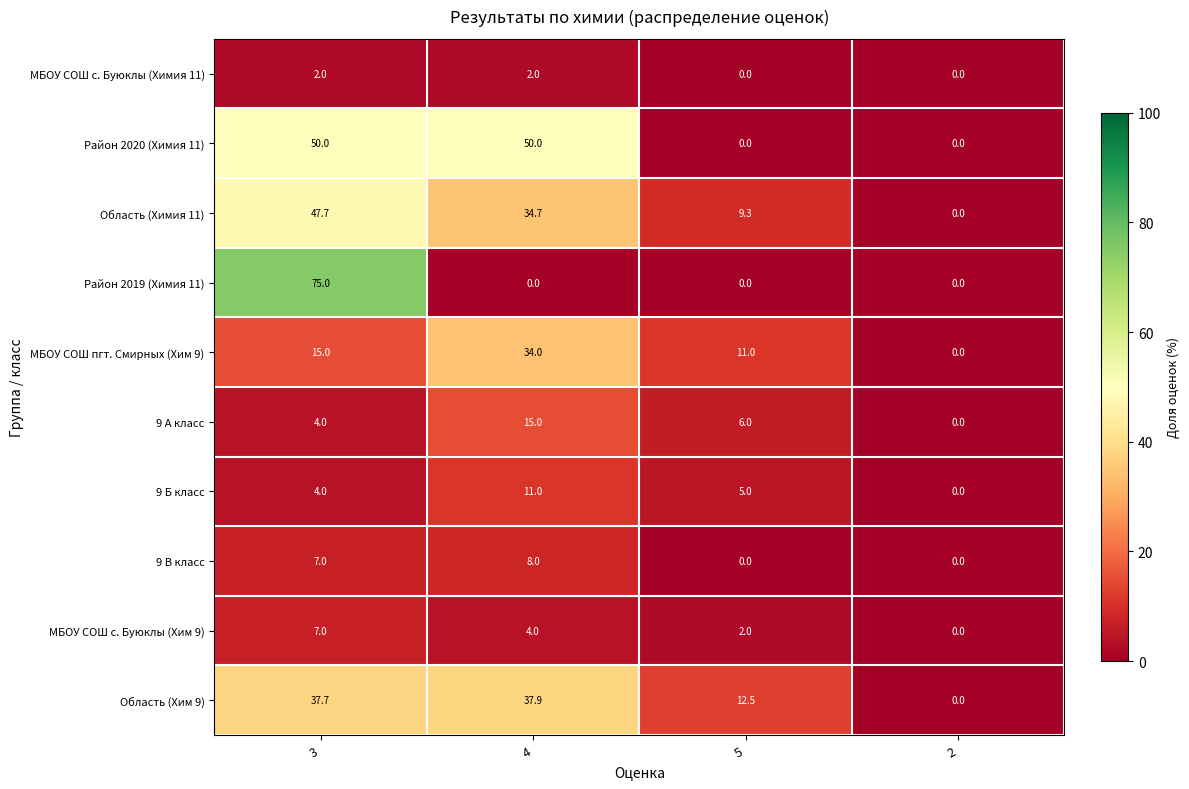

What is the sum of the Район 2020 (Химия 11) values at 3 and 4?

100.0